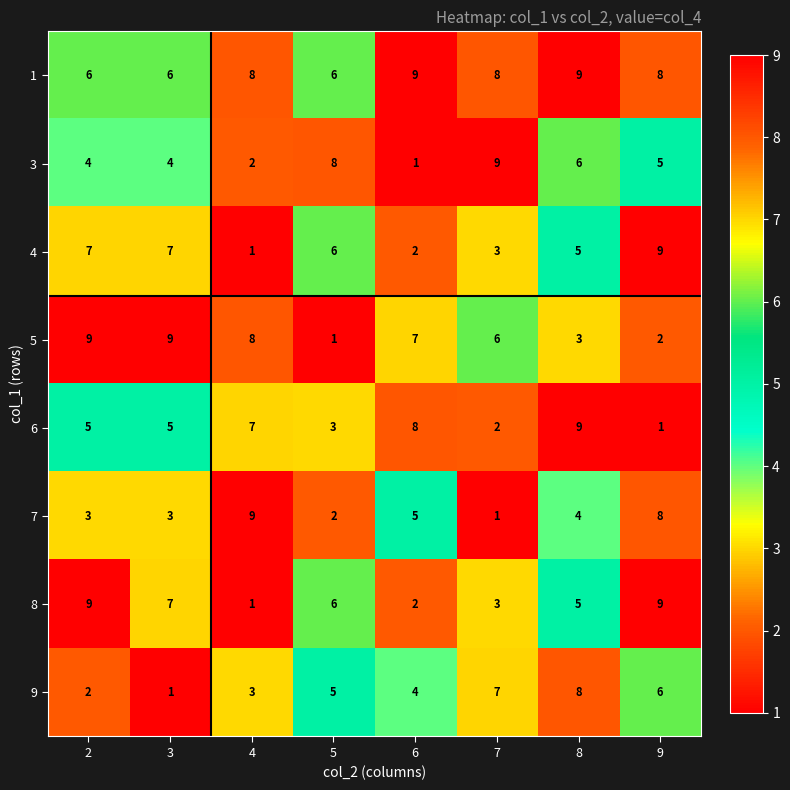

At how many categories does at least one series exceed 6?

8